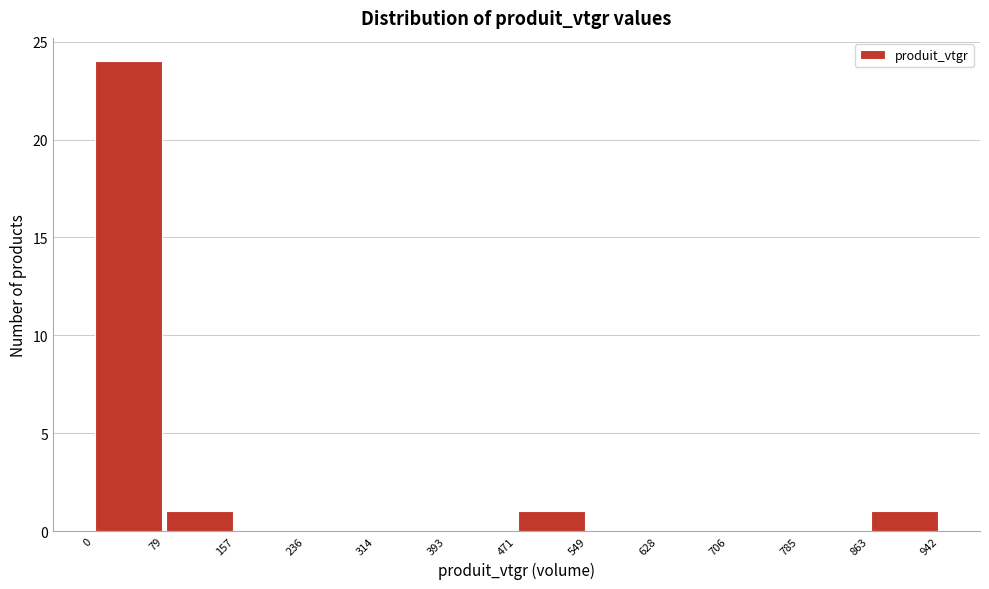

What is the height of the bar covering 863 to 942 on the x-axis? The values are not printed on the chart, so give them approximately, as read against the axis.

1